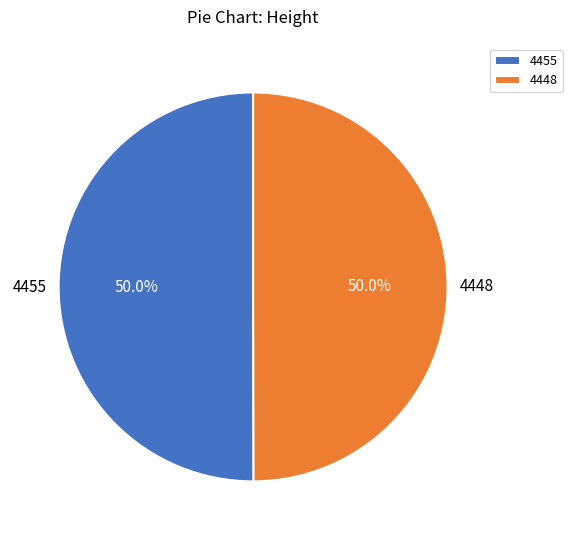

To the nearest percent, what portion does 4448 represent?

50%